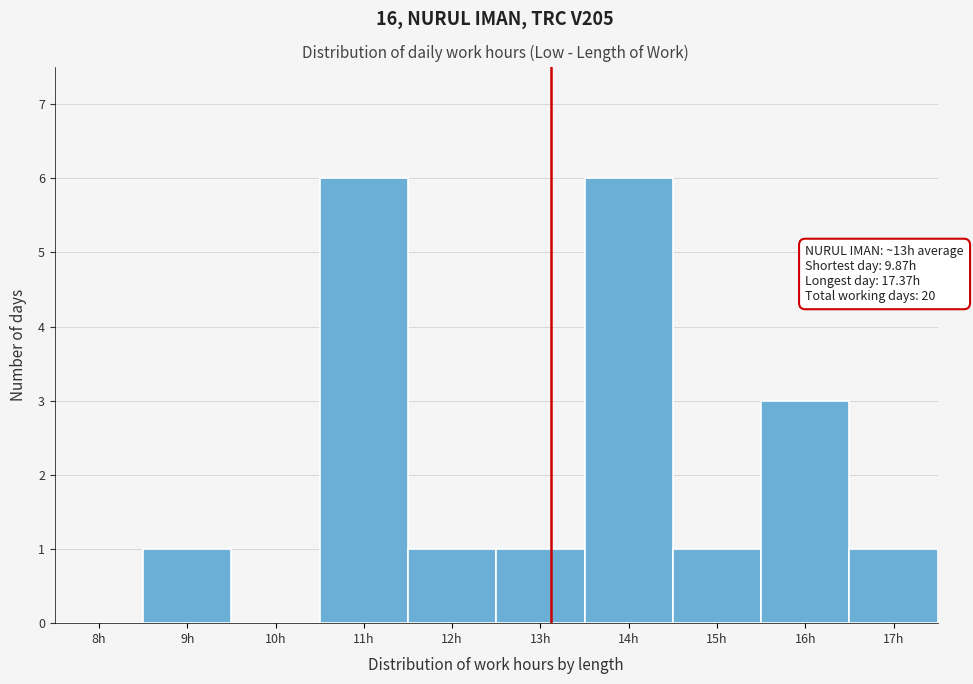

Reading left to right, transcribe all the data shown in this chart.

8h=0	9h=1	10h=0	11h=6	12h=1	13h=1	14h=6	15h=1	16h=3	17h=1